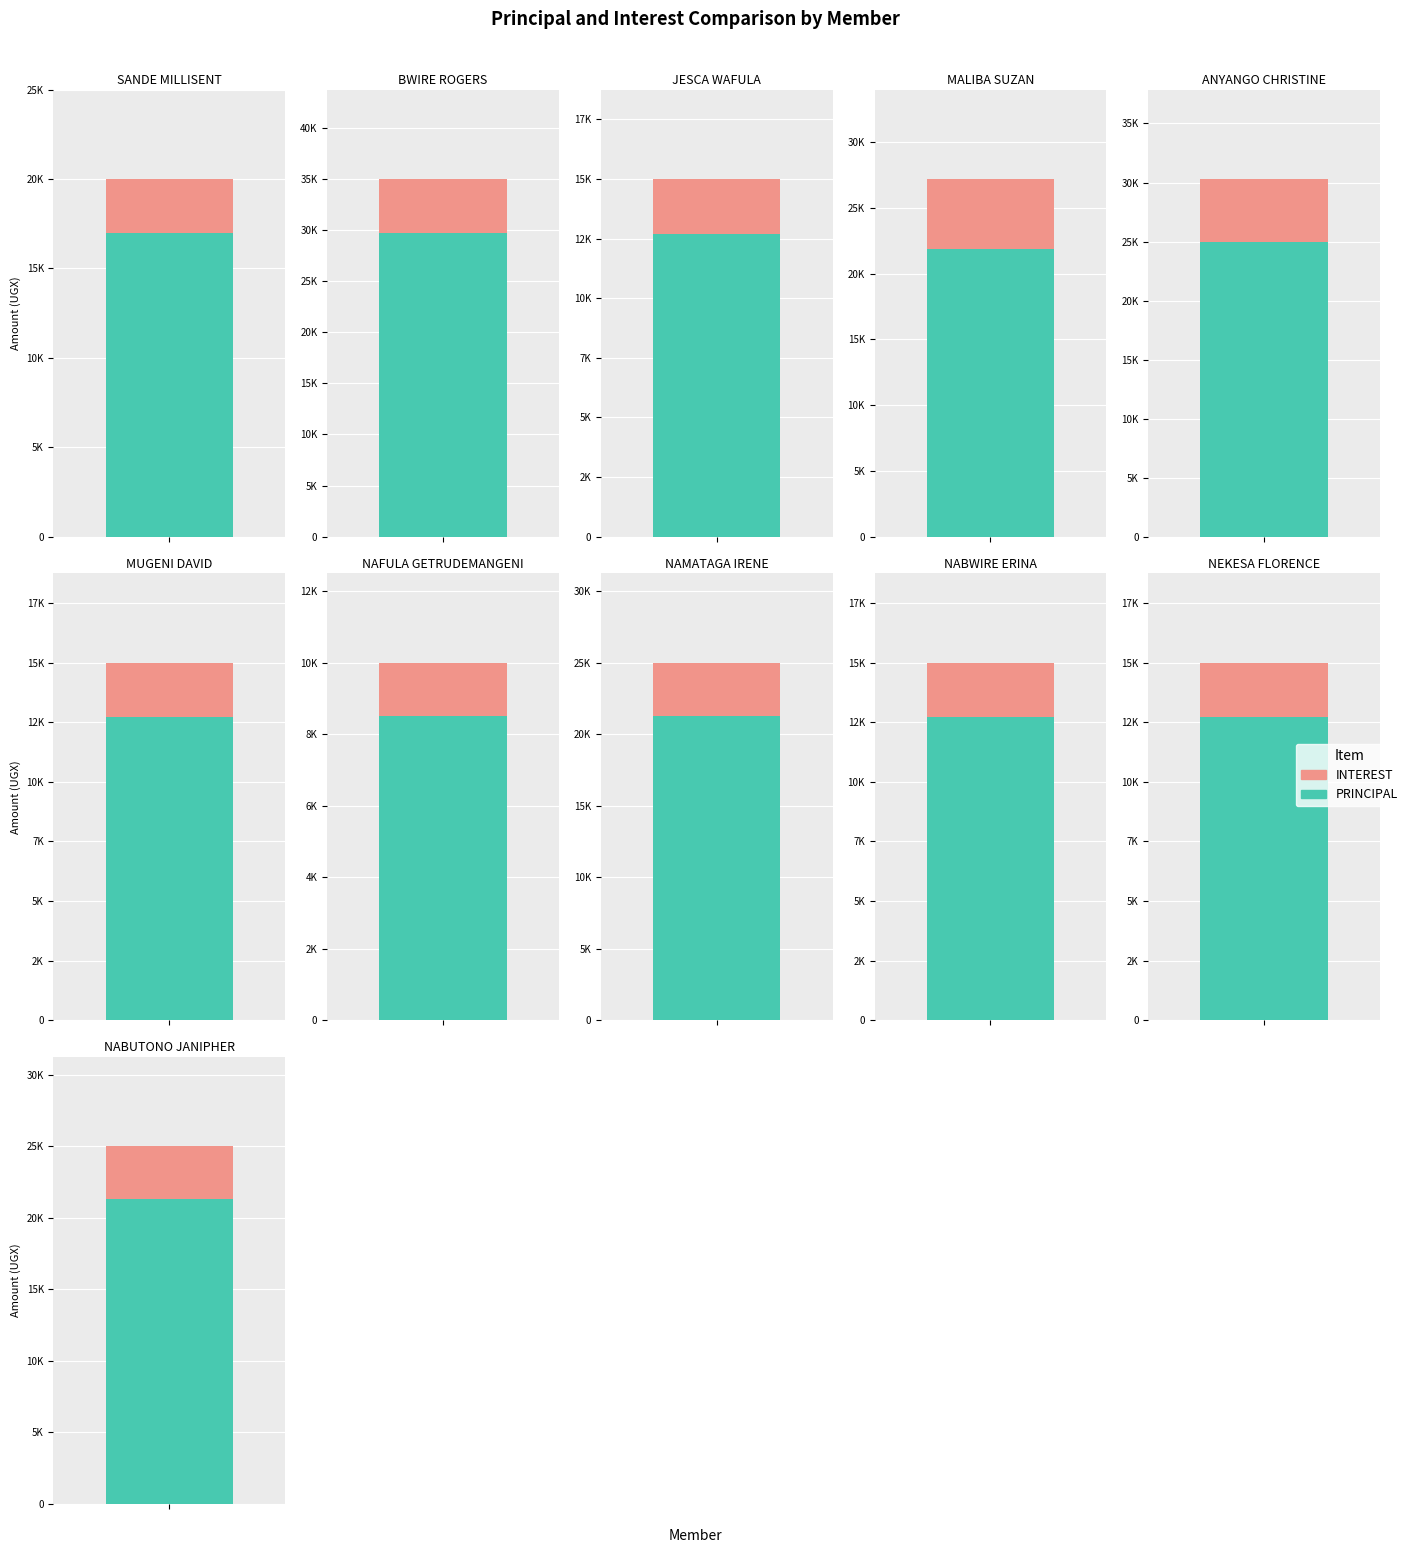

Which series has the widest spread of values?

PRINCIPAL